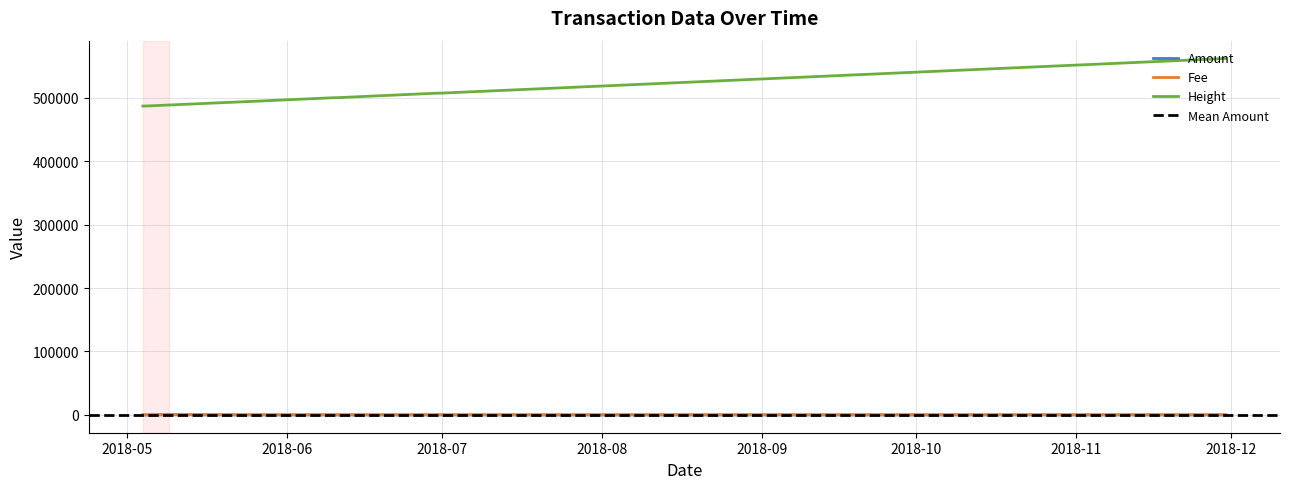

True or false: Fee and Height cross at least once.

False